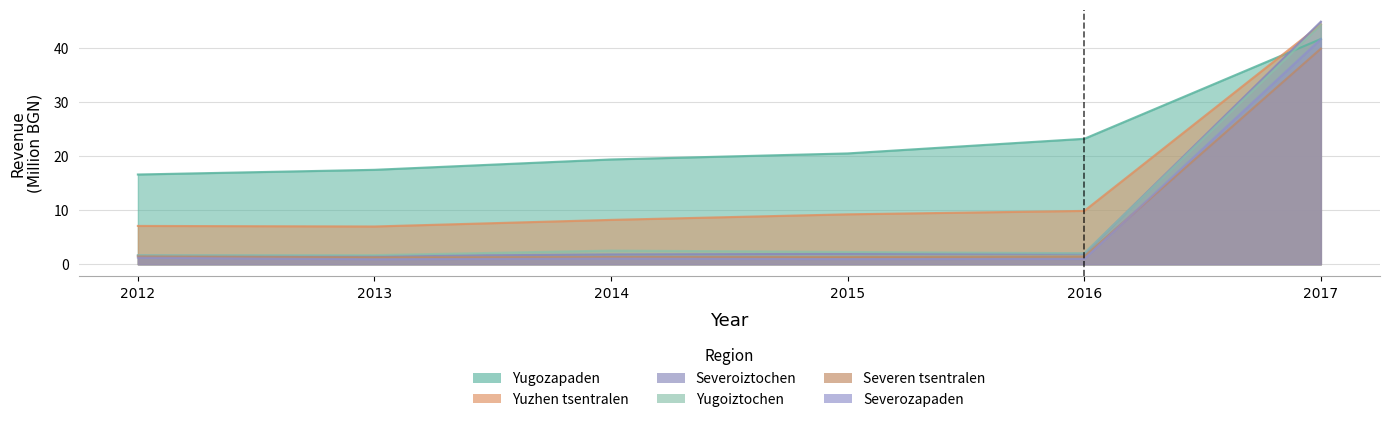

What is the smallest value displayed?

0.9